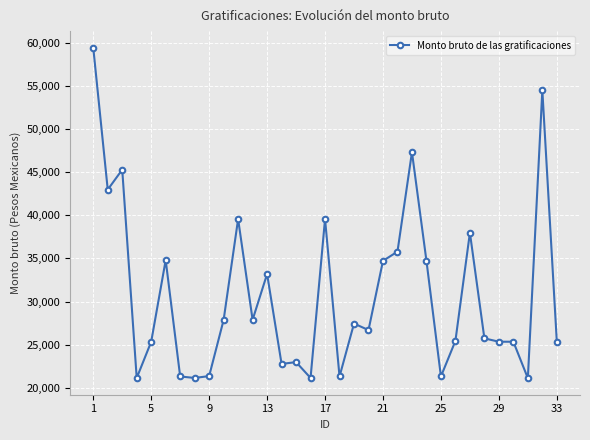

What is the maximum value shown in the chart?

59438.0